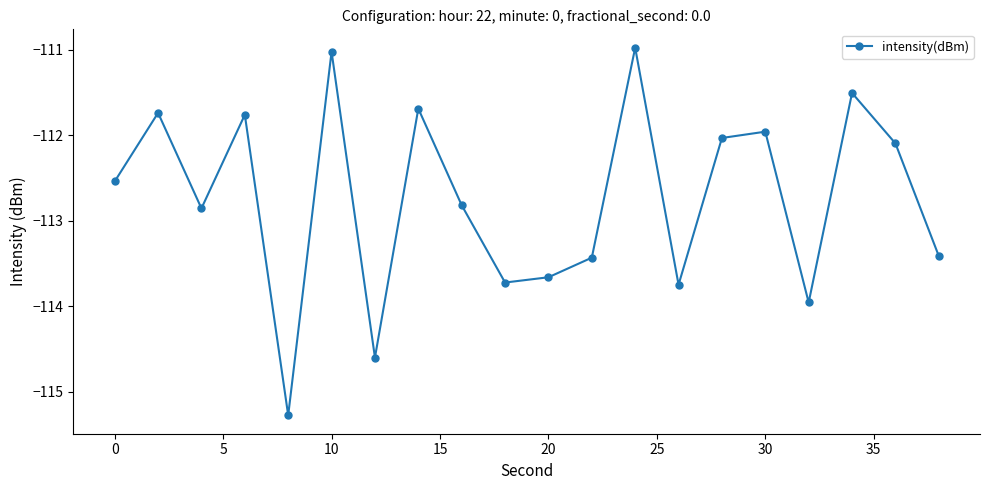

What is the value of the 4th point from the left?

-111.8